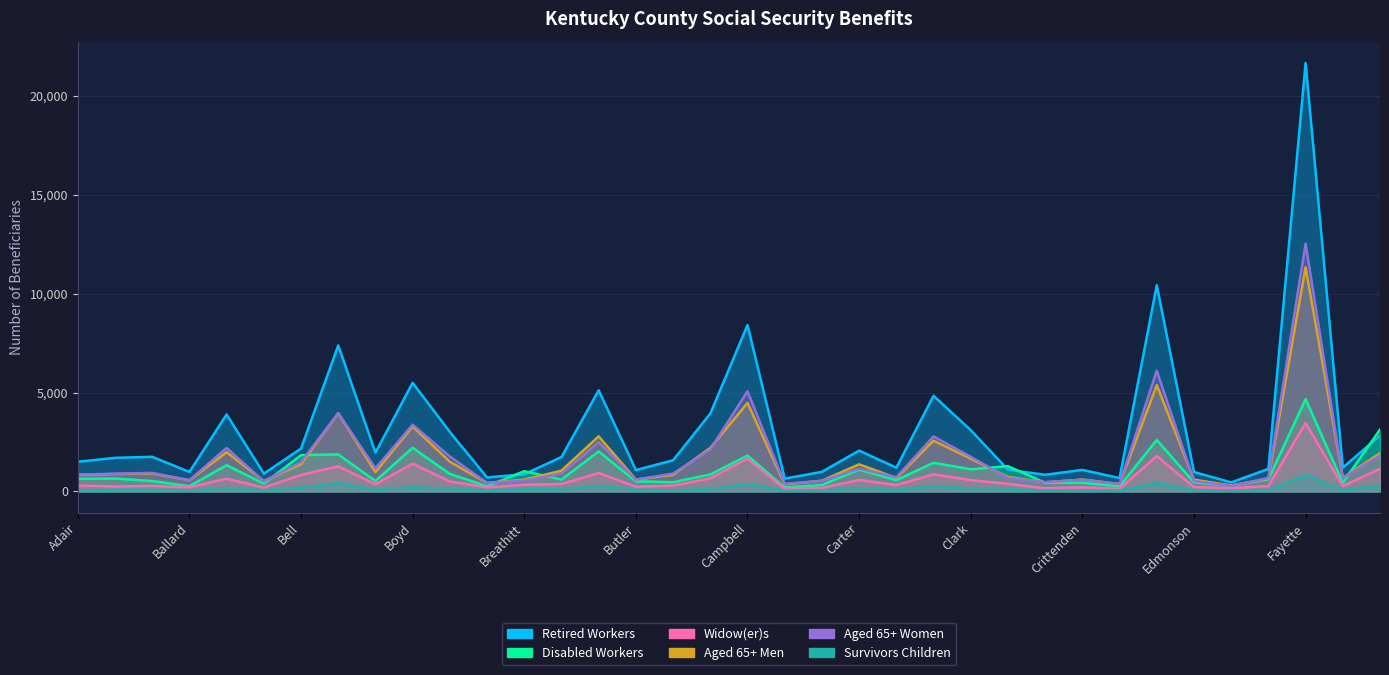

What is the total value across all series at Bourbon?

5081